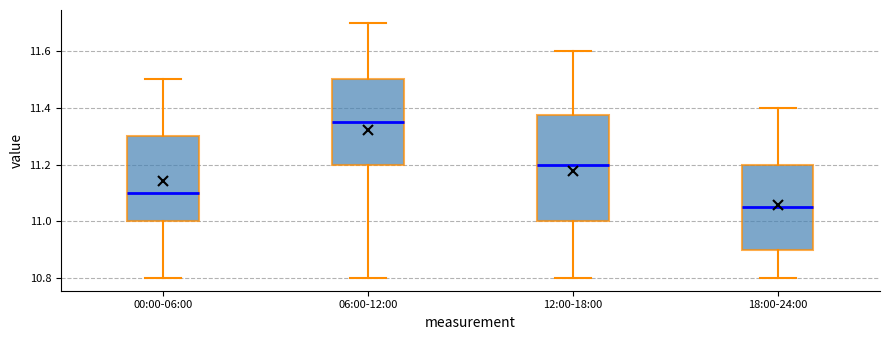

Which box has the highest median line?

06:00-12:00